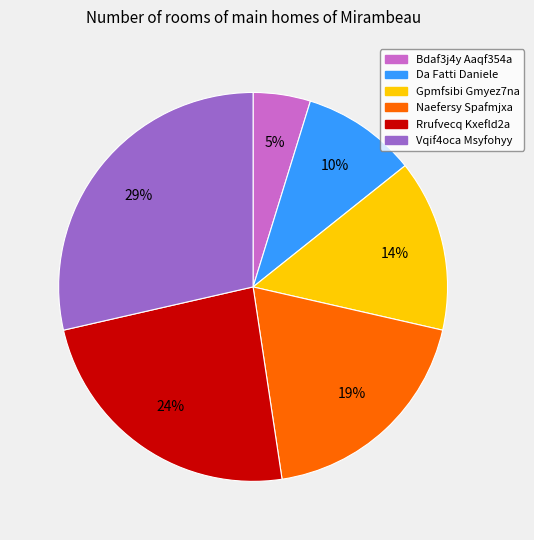

Does any single category account for the majority?

No